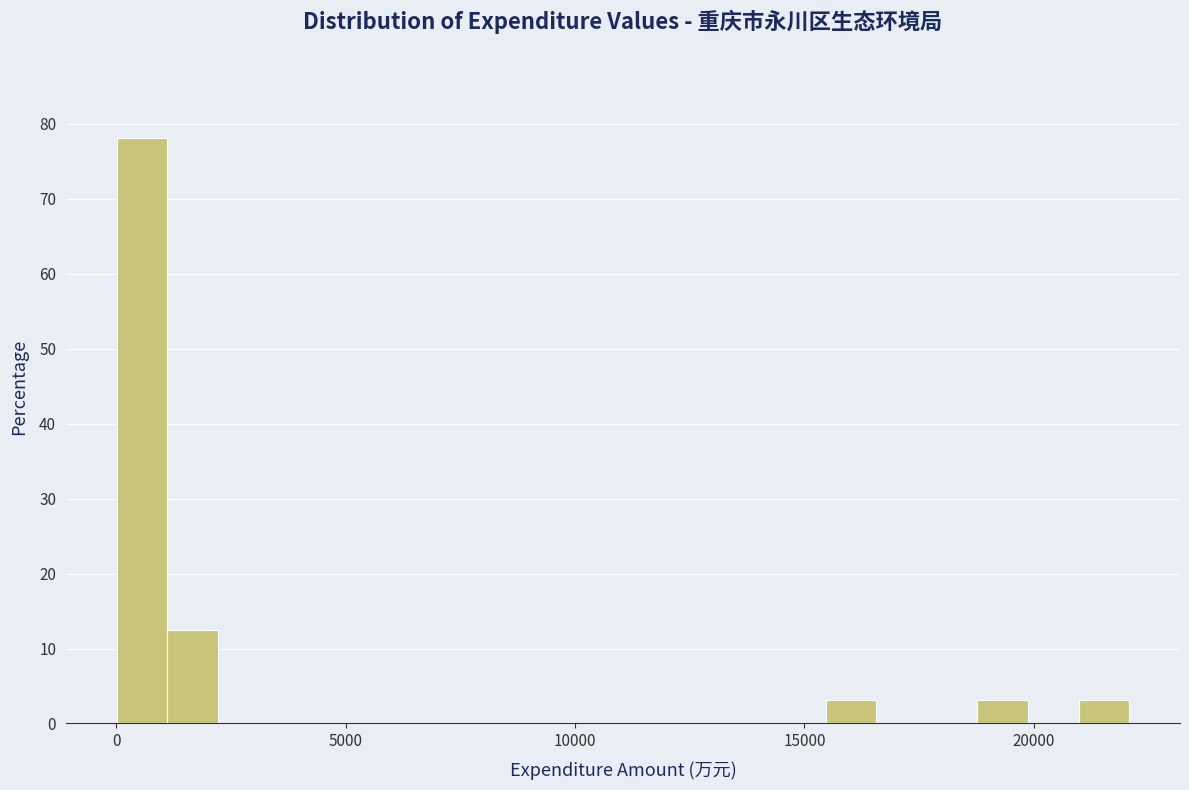

Read against the x-axis, roughly where is the centre of the tallest bar?

500